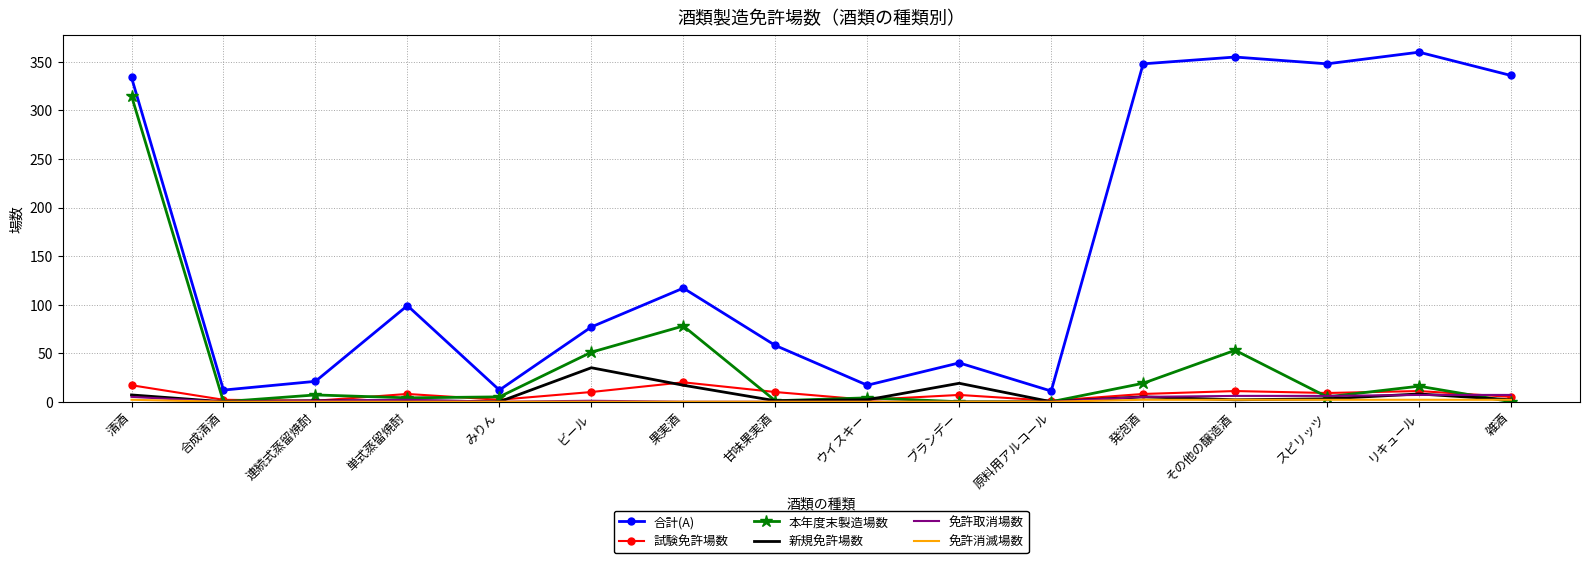

Is it true that 本年度末製造場数 equals 4 at ウイスキー?

True